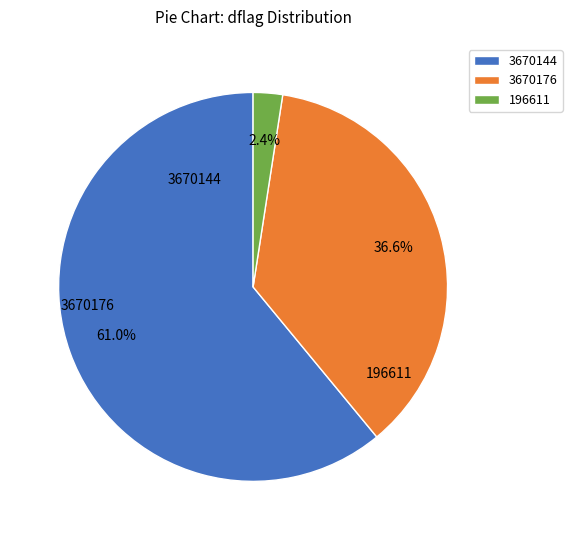

How many slices are in this pie chart?

3